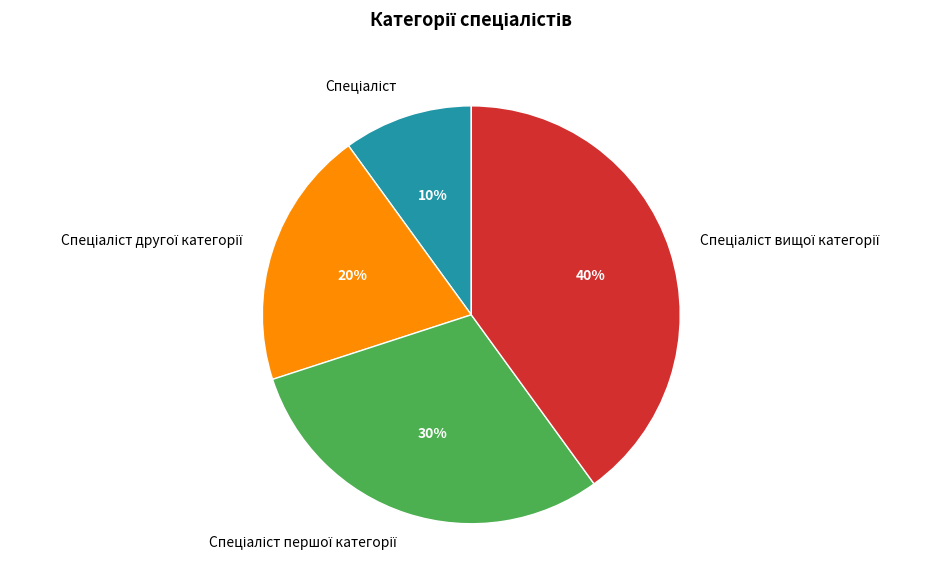

Does any single category account for the majority?

No